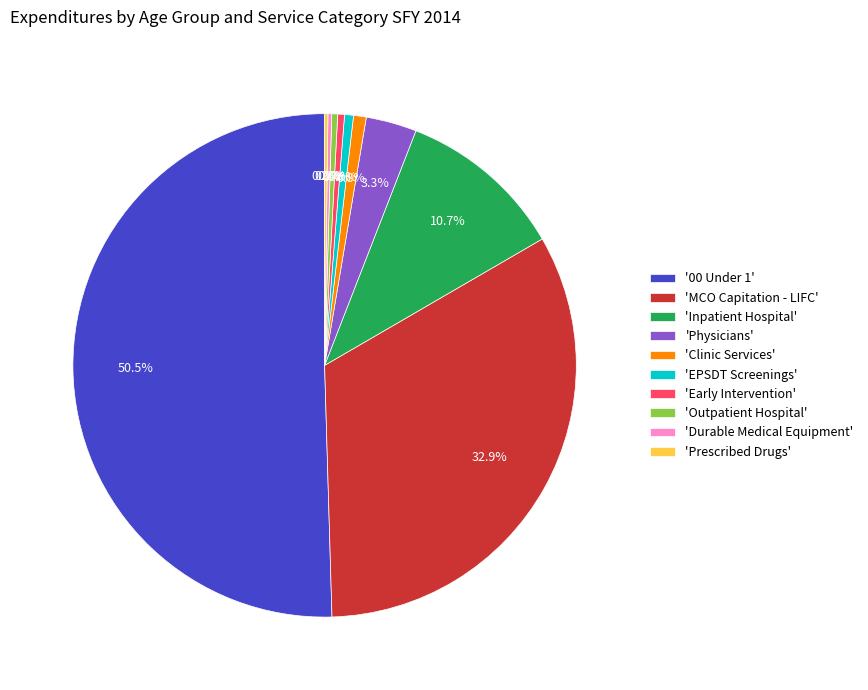

To the nearest percent, what is the average slice percentage?

10%